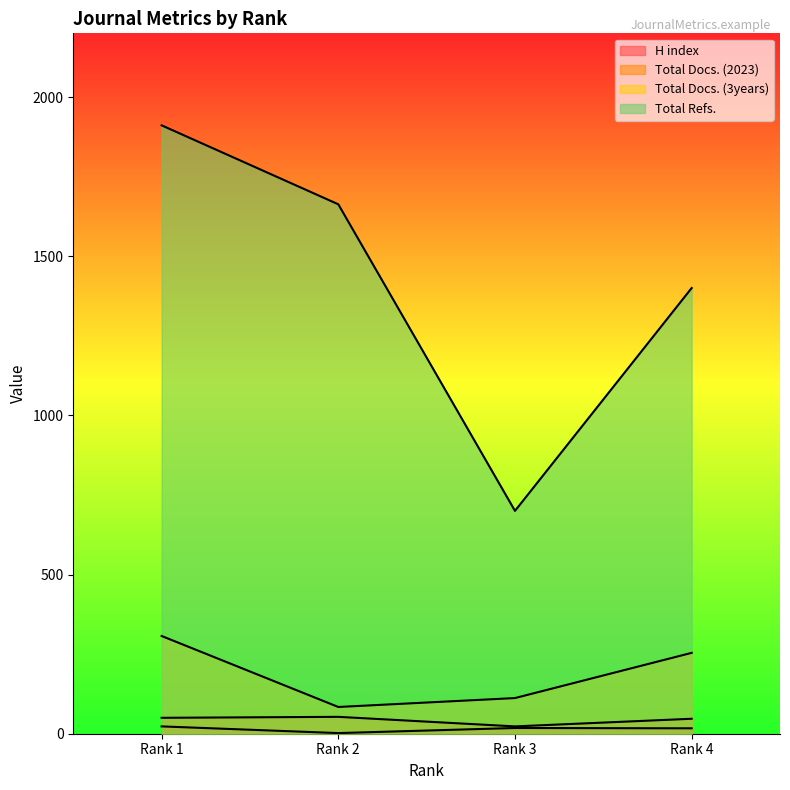

How many data points does each series have?

4